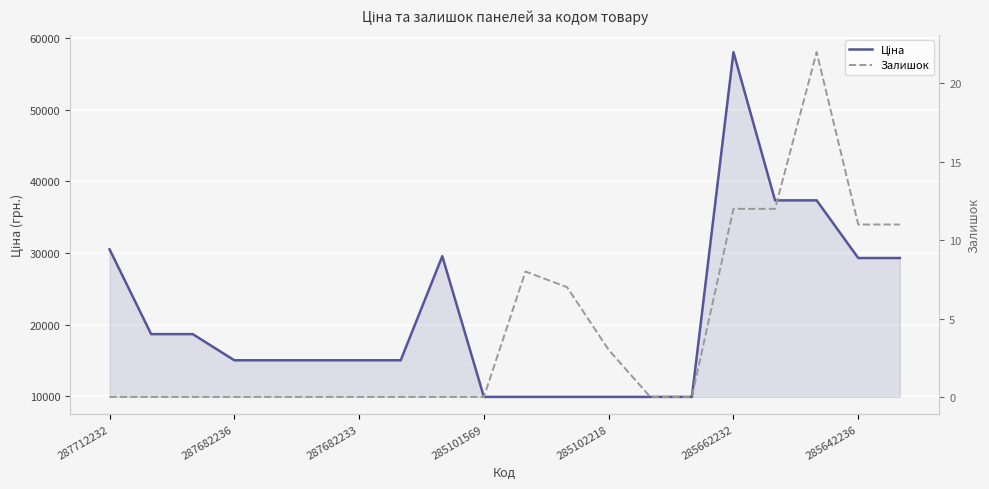

What is the difference between the highest and lowest values at 285662232?

58025.0